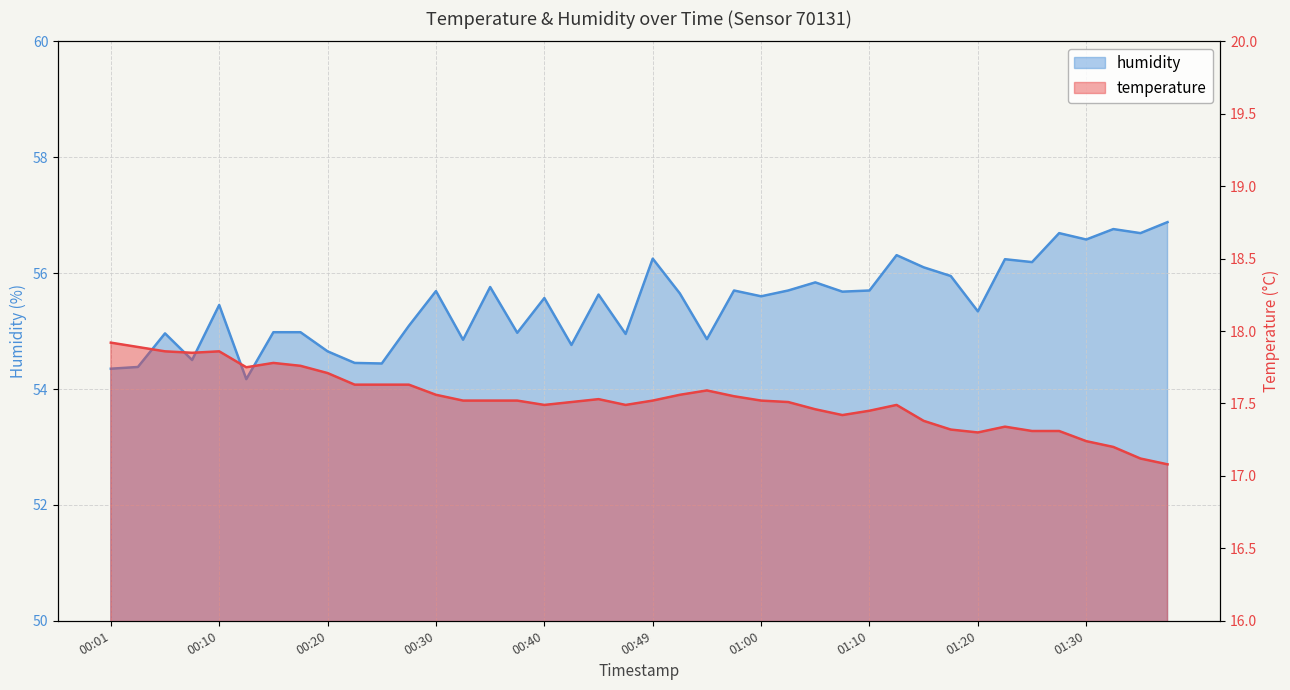

The value of humidity at 00:05 is 78.0. True or false?

False